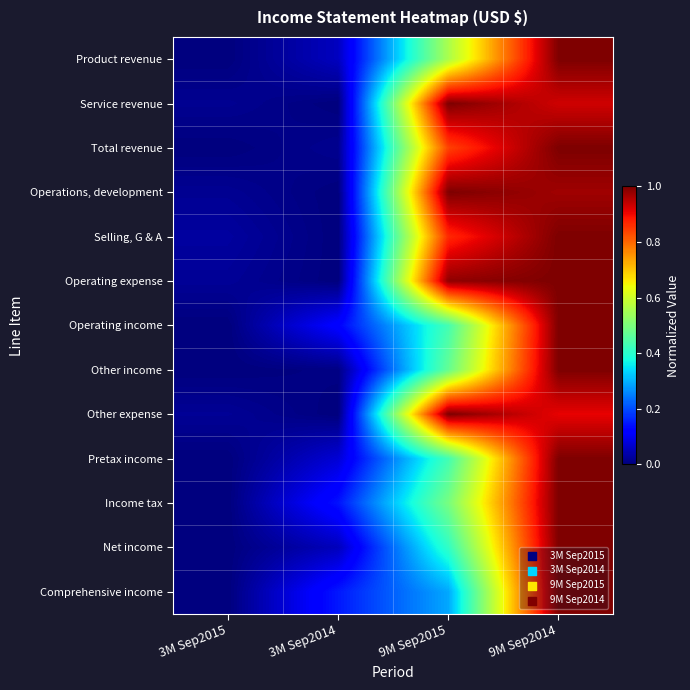

Which has a higher value, 3M Sep2015 or 9M Sep2014?

9M Sep2014